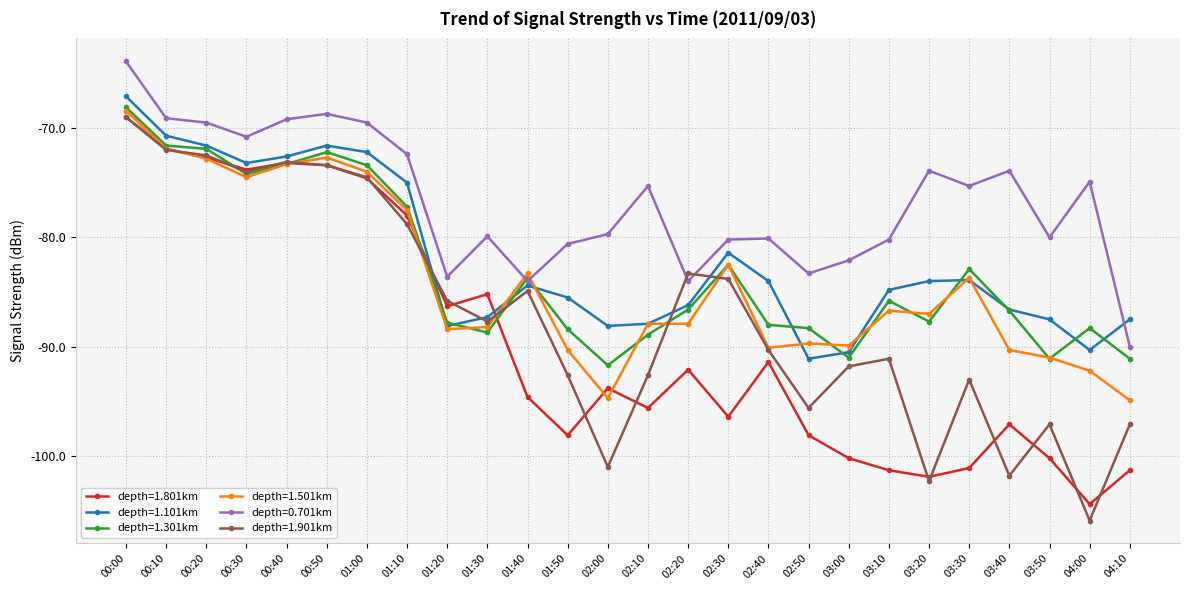

How many values in the depth=1.901km series exceed -87?

12